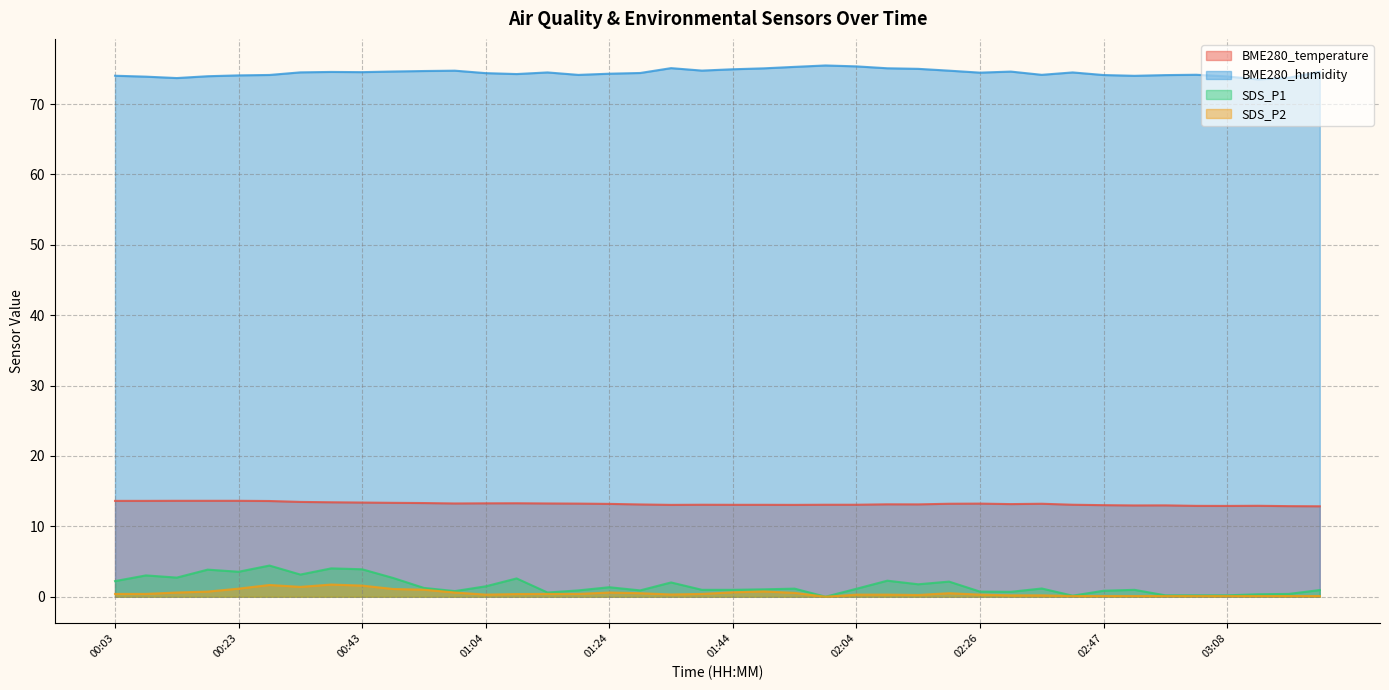

Which category has the highest value in the BME280_temperature series?

00:13